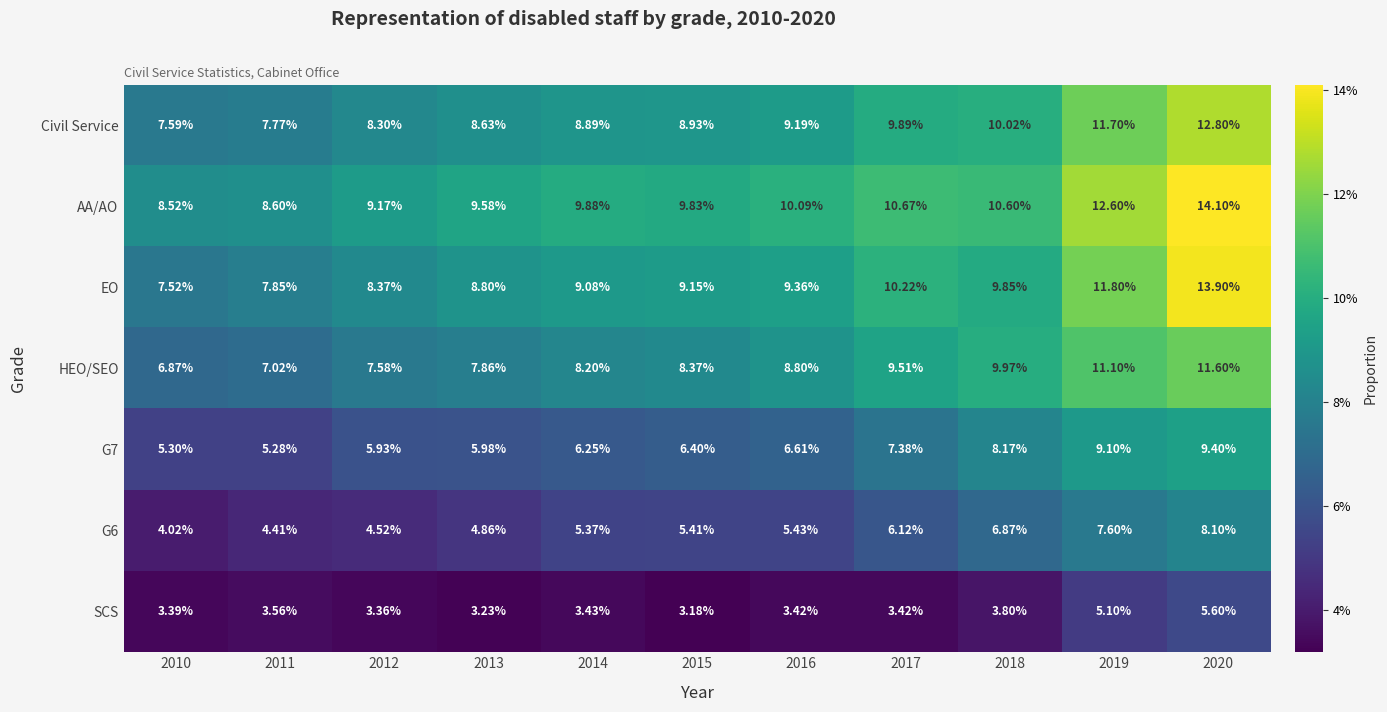

Which category has the highest value across all series?

2020